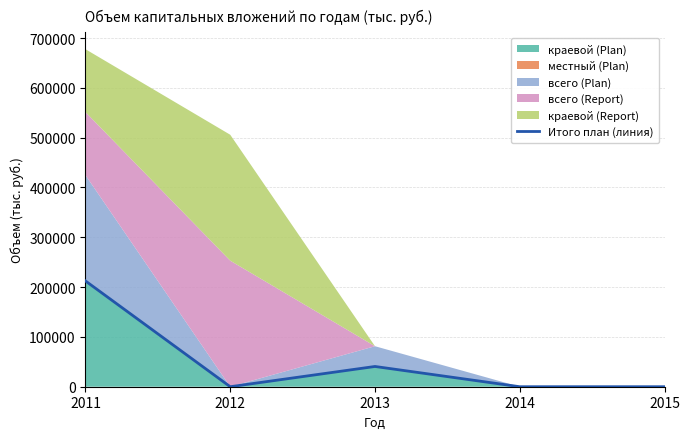

What is the value of the 1st point from the left?

212347.7